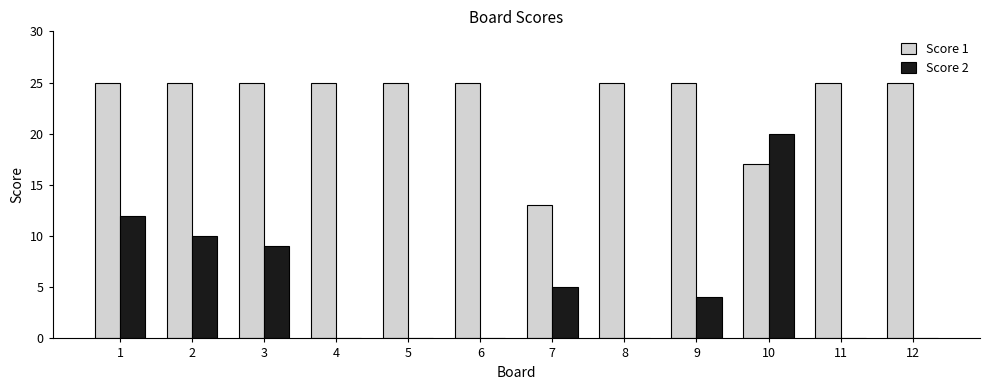

What is the maximum value shown in the chart?

25